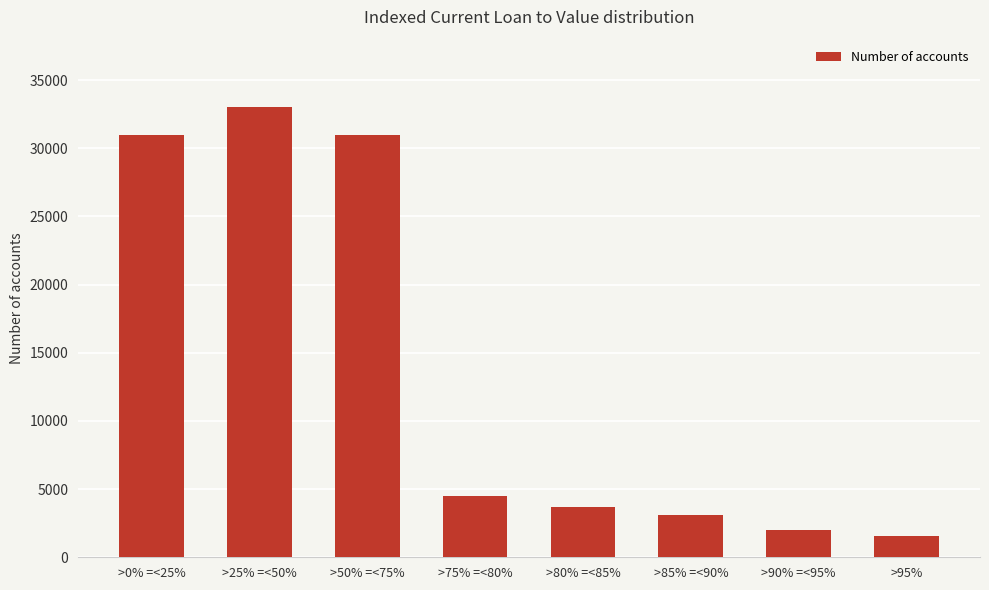

What position from the right is >50% =<75%?

6